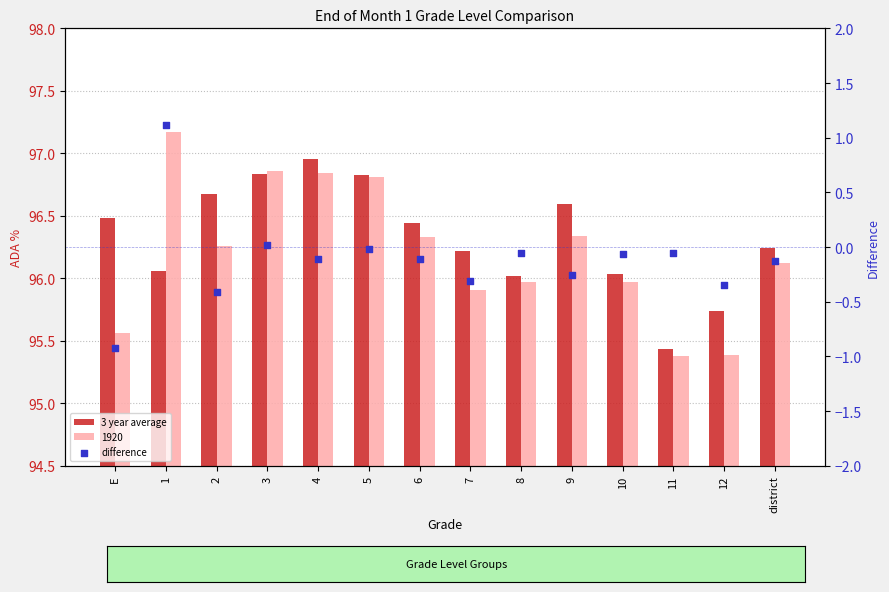

At how many categories does at least one series exceed 18?

14